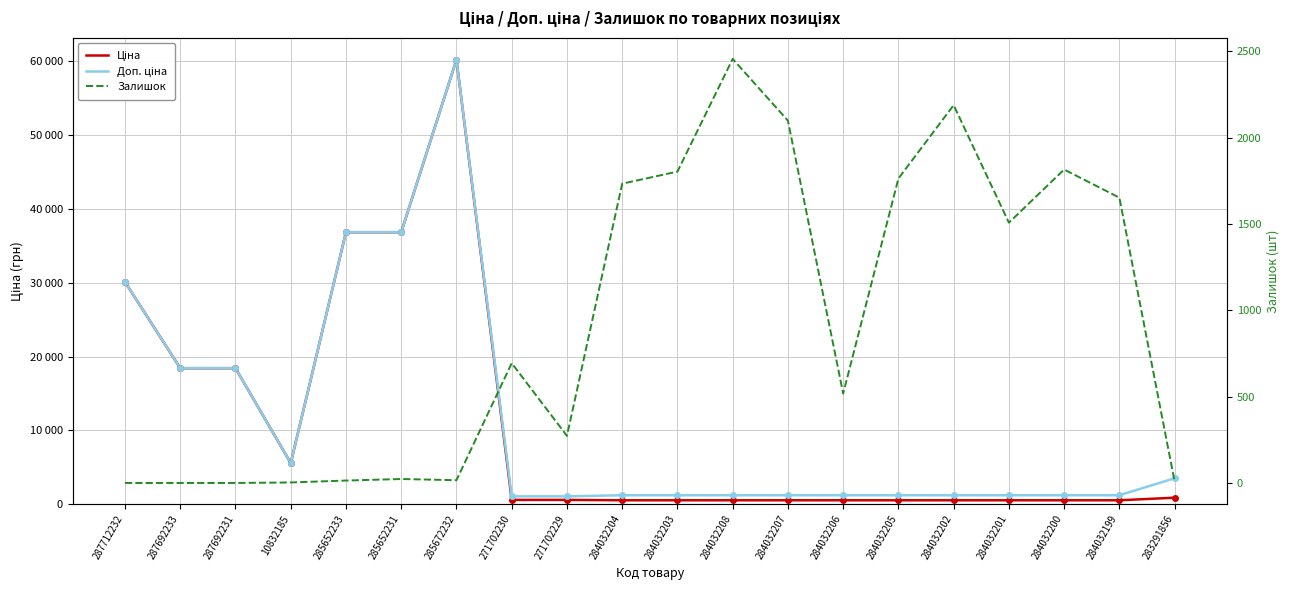

Which series ends up on top after the final intersection of Залишок and Доп. ціна?

Доп. ціна